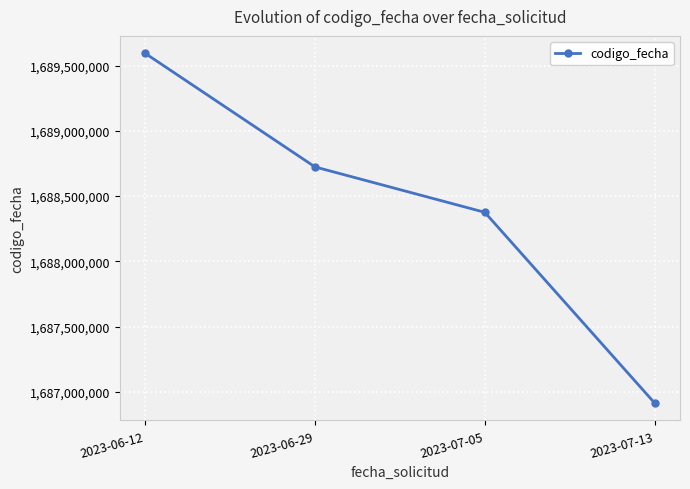

How many series are shown in this chart?

1